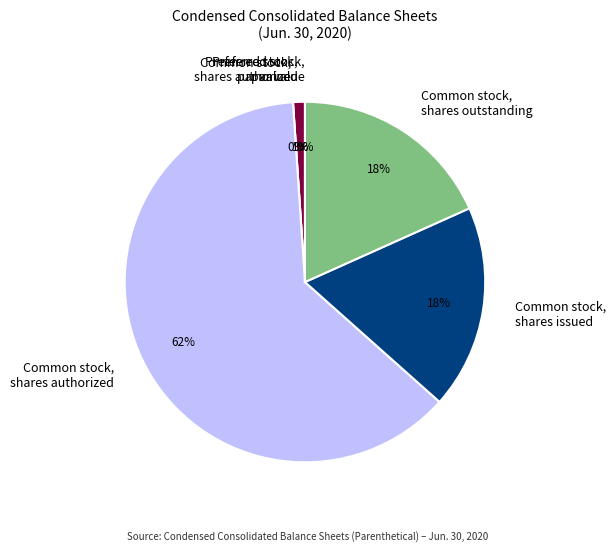

To the nearest percent, what is the difference between the Common stock, par value and Common stock, shares issued slice percentages?

18%